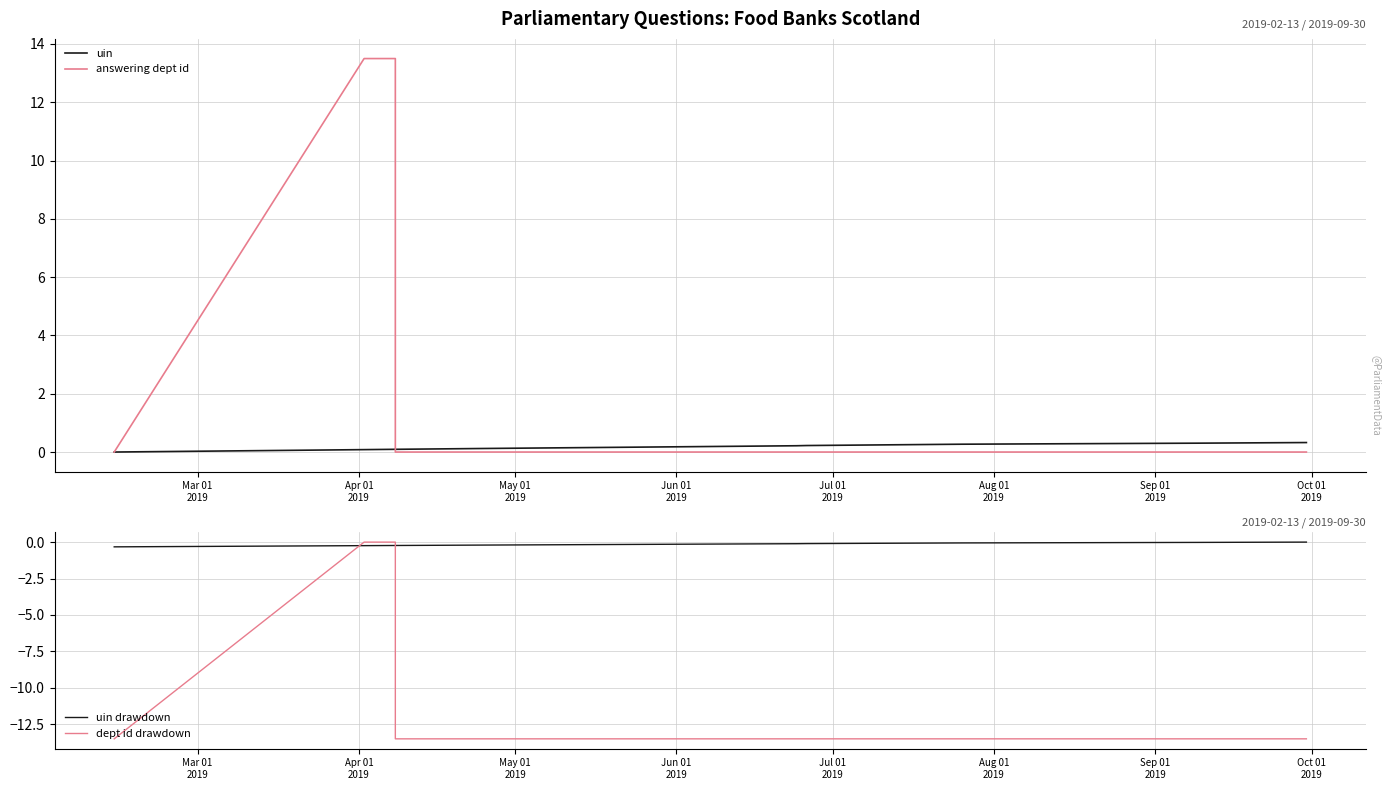

Is this an area chart (filled region under the line)?

No